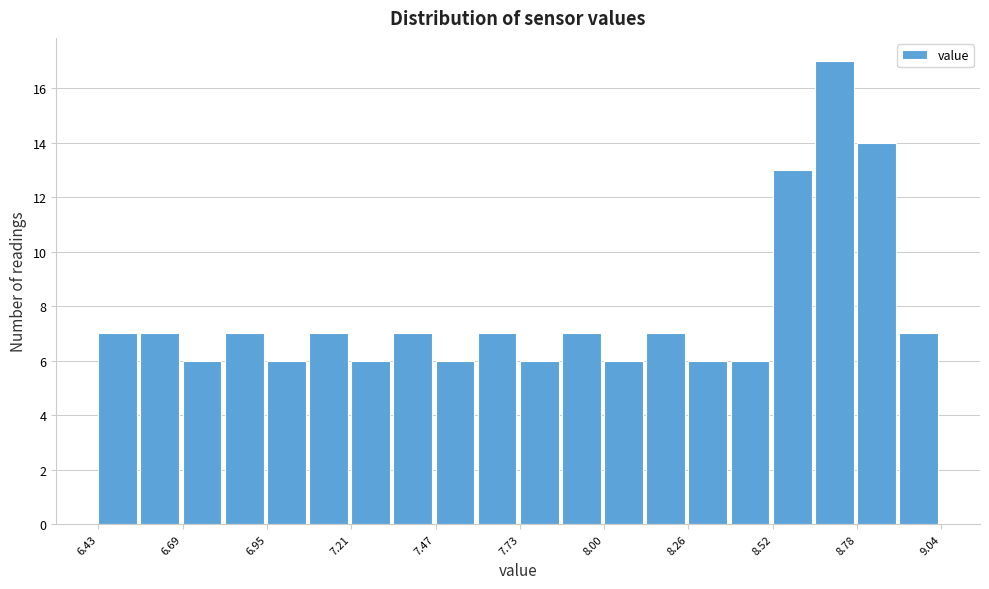

Around what value on the x-axis is the tallest bar? Give the approximate position of its centre, as read against the axis.

8.70